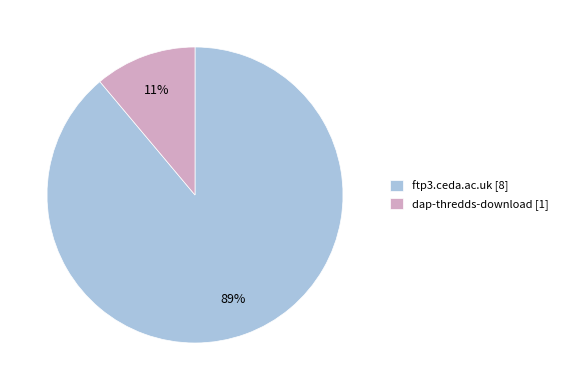

Is it true that dap-thredds-download is 11% of the pie?

True